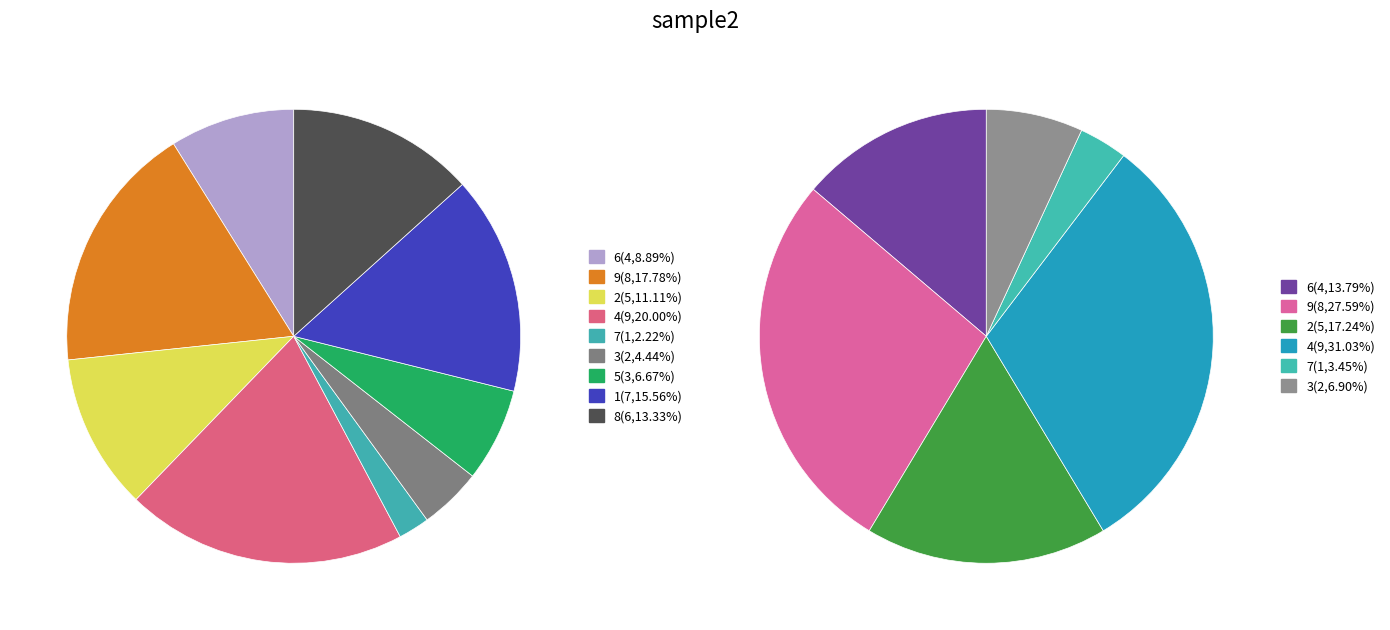

Which category has the biggest portion of the pie?

4